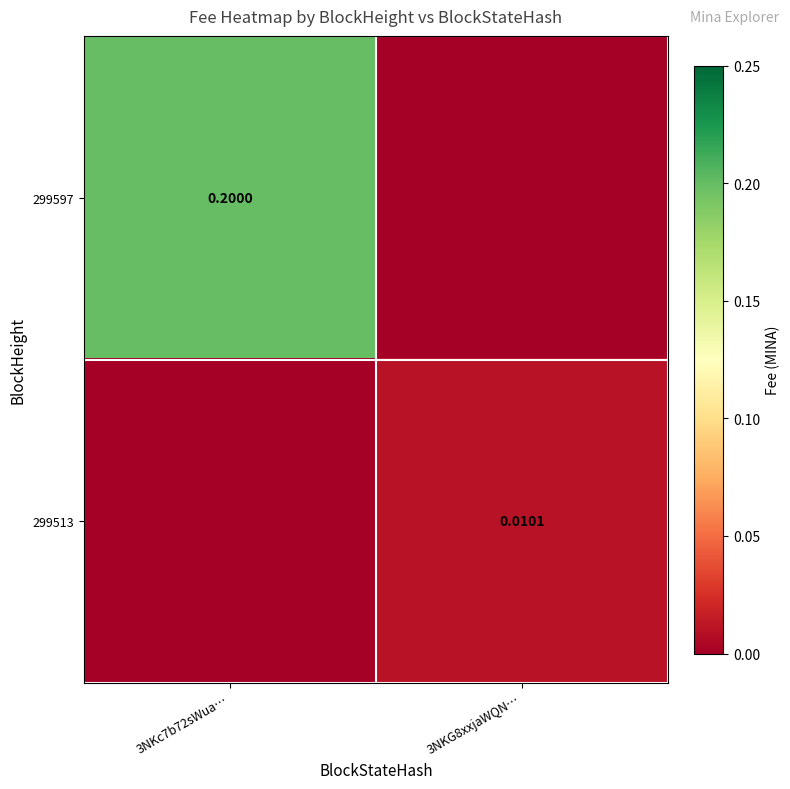

Is the value of 299513 at 3NKG8xxjaWQN… greater than the value of 299597 at 3NKc7b72sWua…?

No